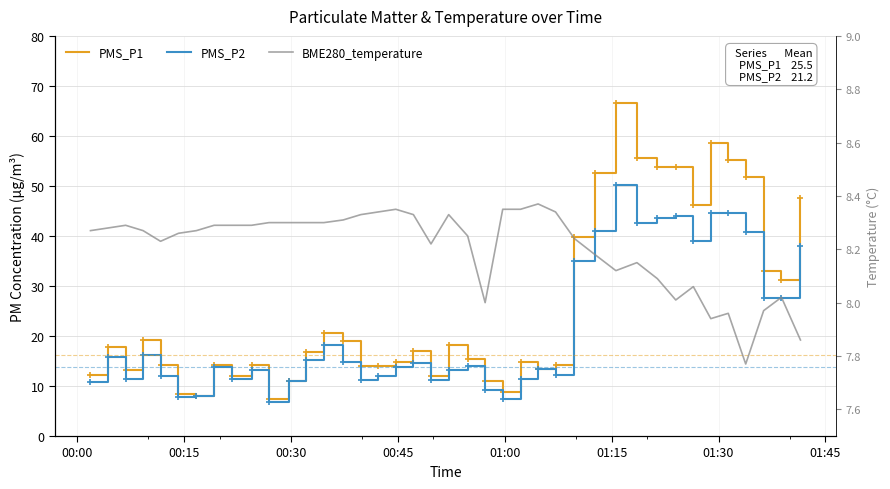

True or false: PMS_P2 has more than 1 points higher than both neighbors.

True